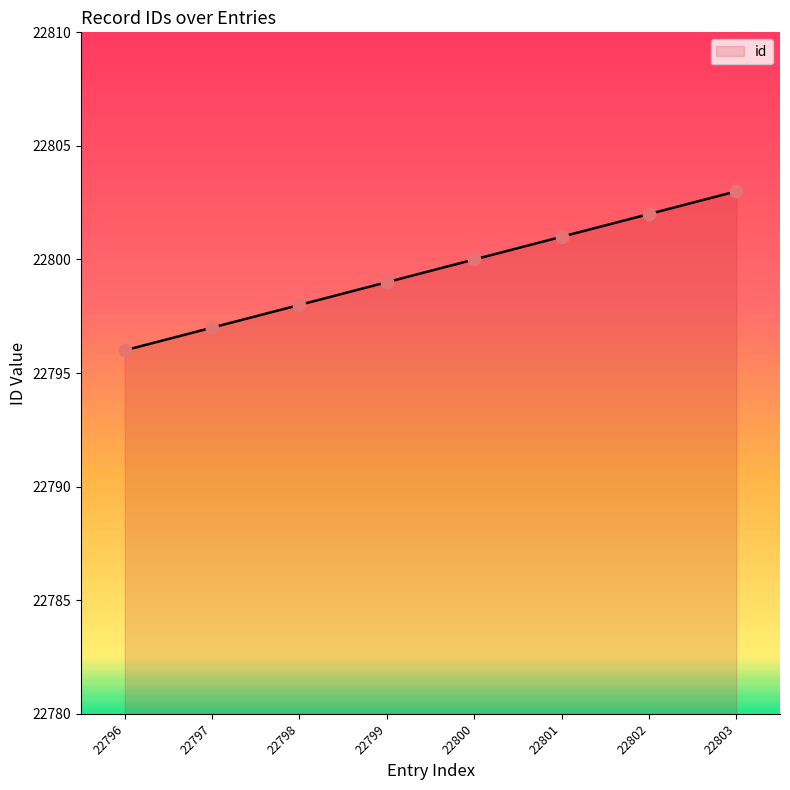

What is the change in value from 22798 to 22800?

+2